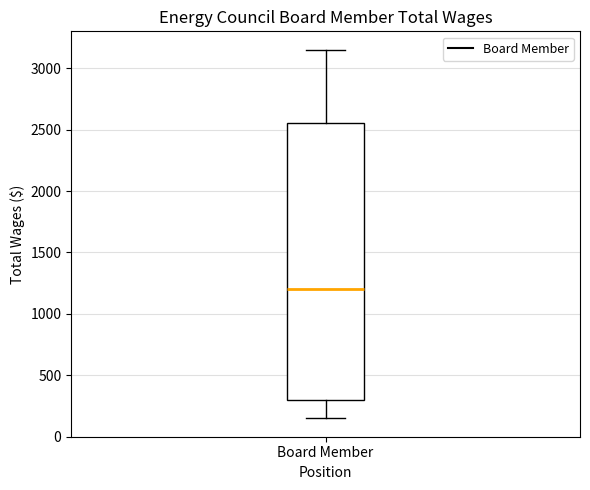

Read this box plot against the y-axis: the position of the median line, the range covered by the box, and the ends of both whiskers. The values are not printed on the chart, so give them approximately, as read against the axis.

median 1200, box 300 to 2550, whiskers 150 to 3150